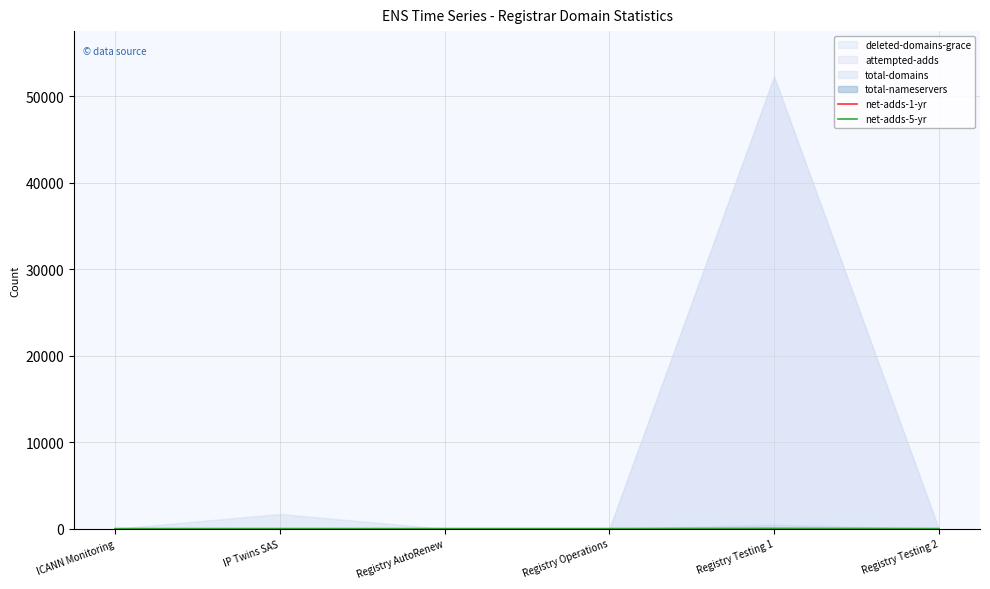

The net-adds-1-yr series shows 0 at IP Twins SAS. True or false?

True